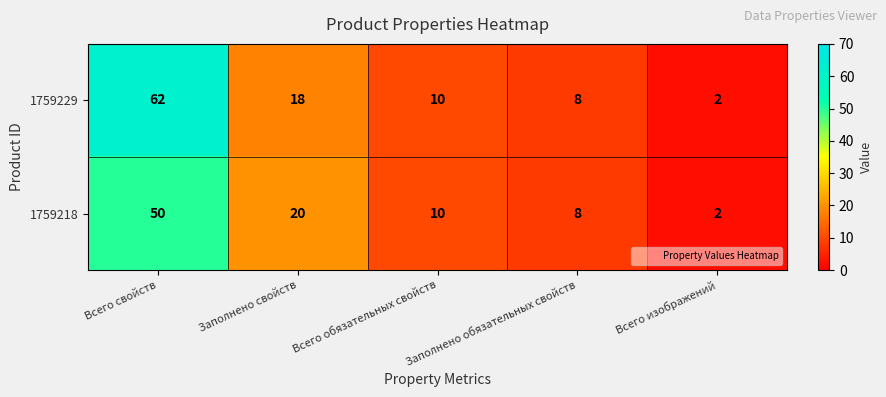

What is the maximum value shown in the chart?

62